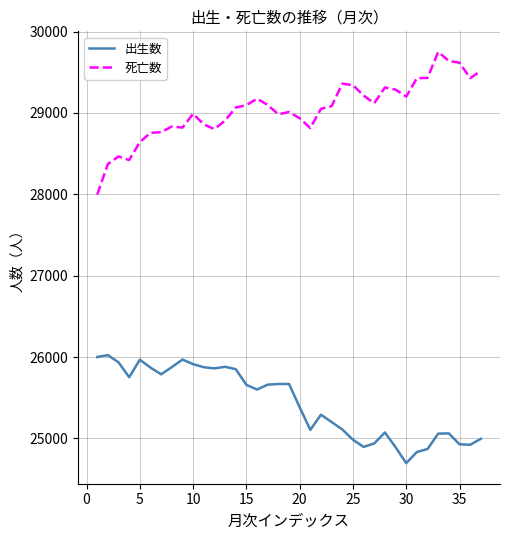

Which series has the largest total across all categories?

死亡数